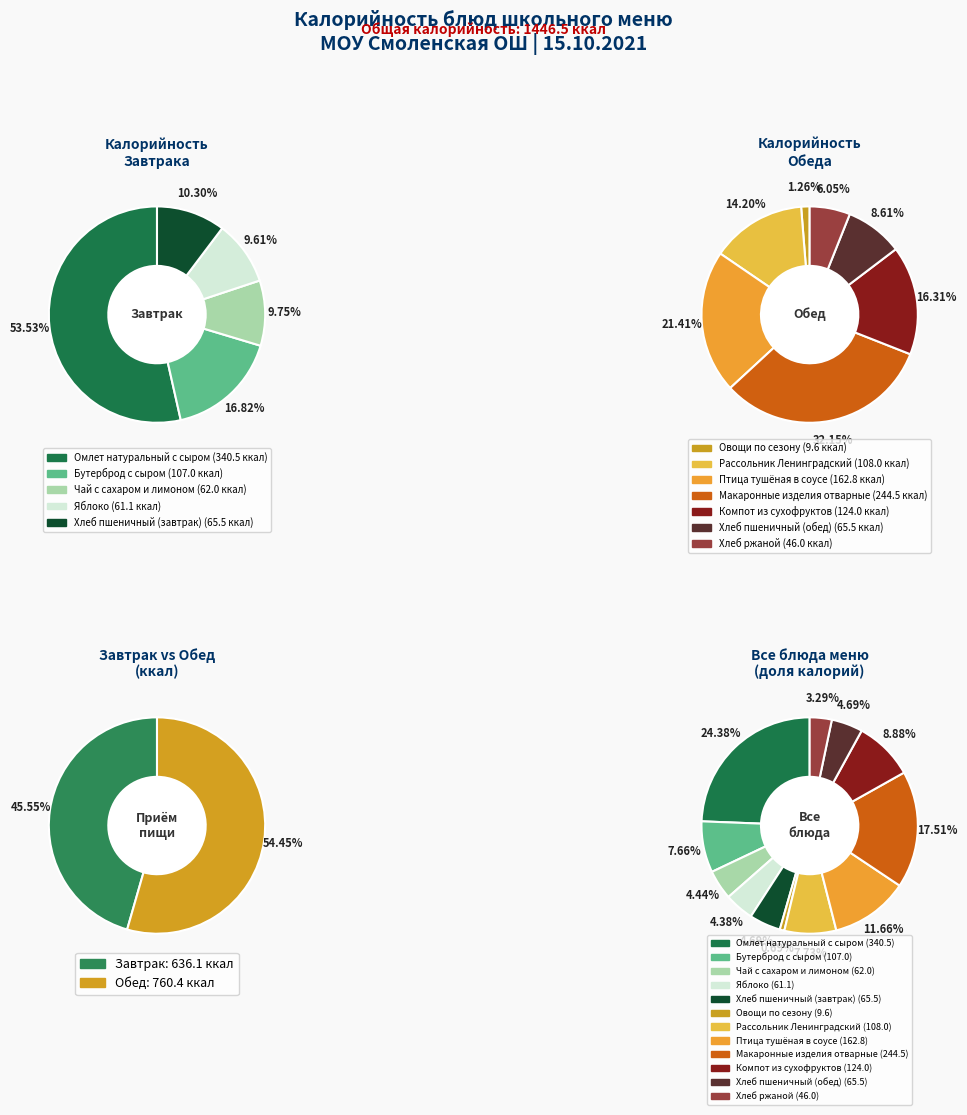

What percentage is NOT represented by Омлет натуральный с сыром?

75.6%